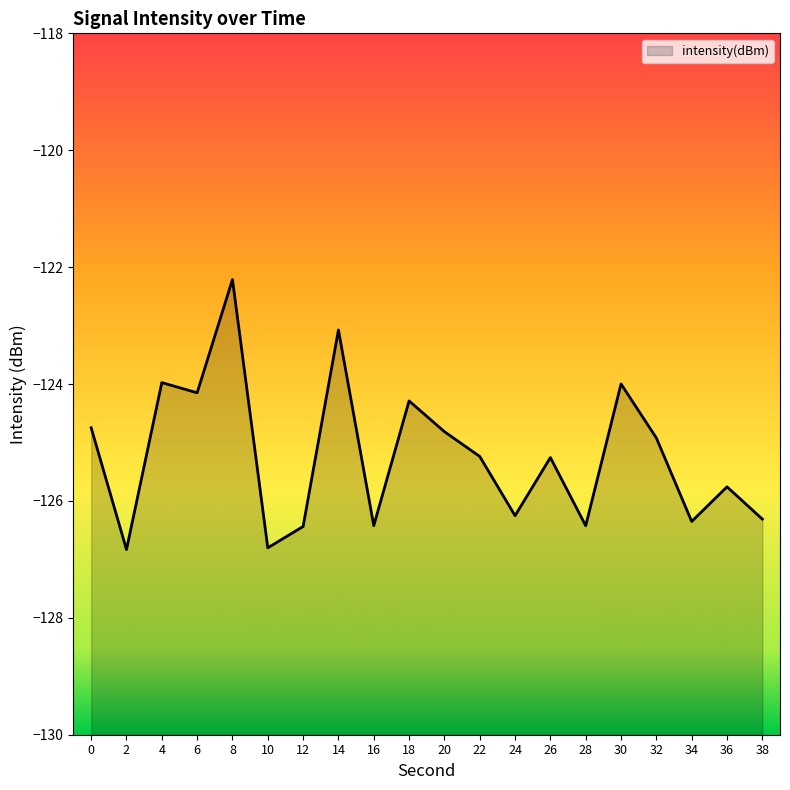

True or false: there are more than 1 points higher than both neighbors.

True